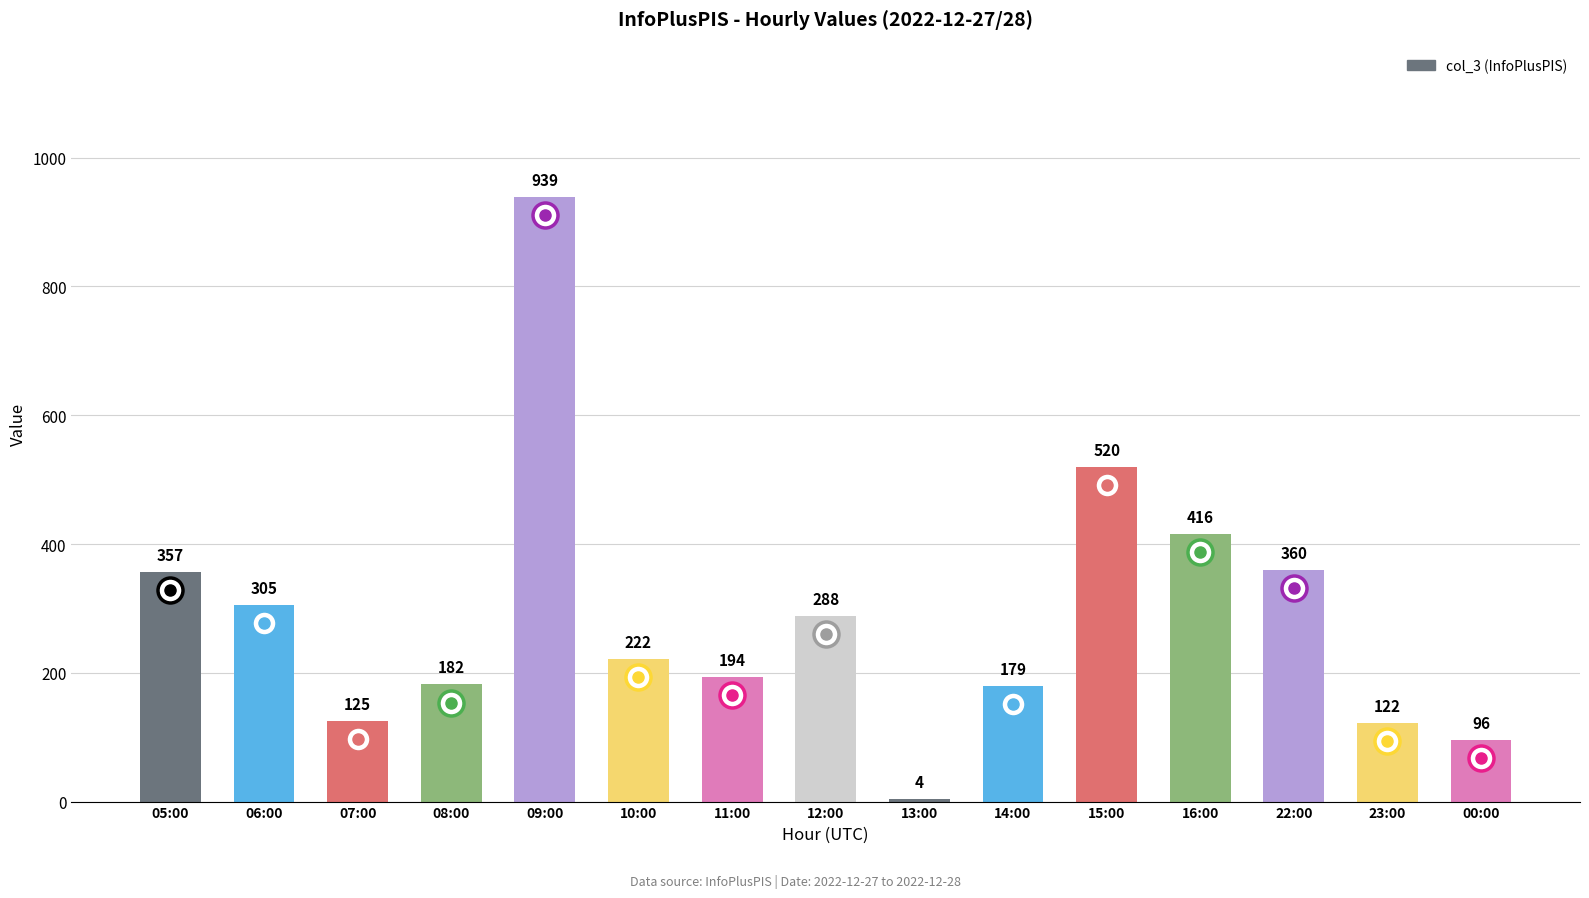

What is the label of the 4th bar from the right?

16:00